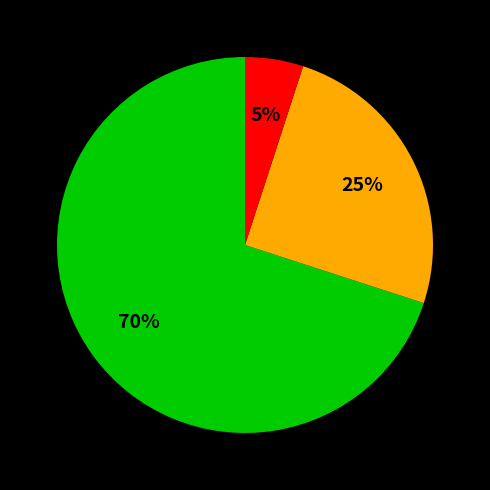

How many slices are in this pie chart?

3